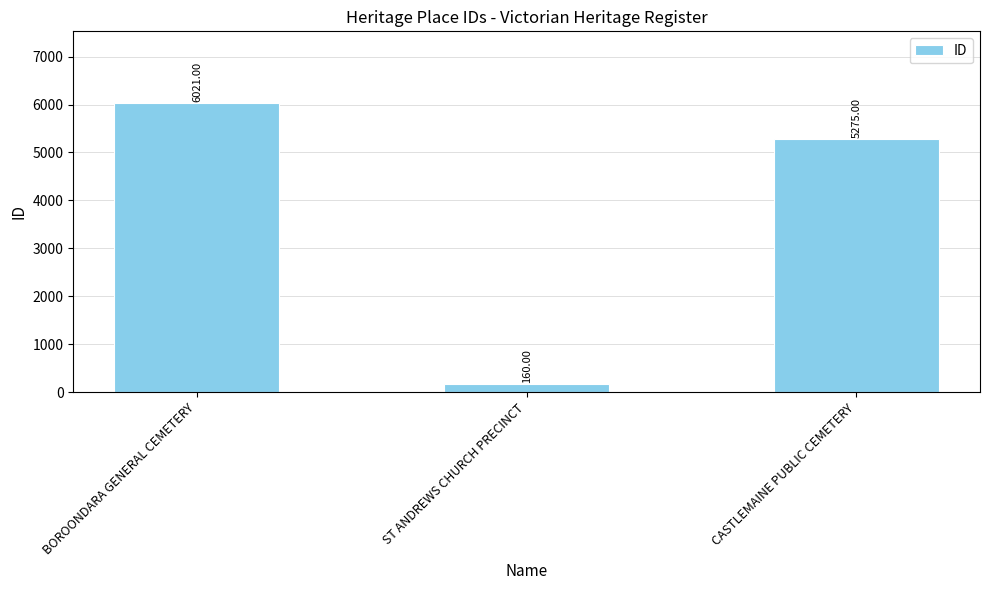

How many bars are there in total?

3